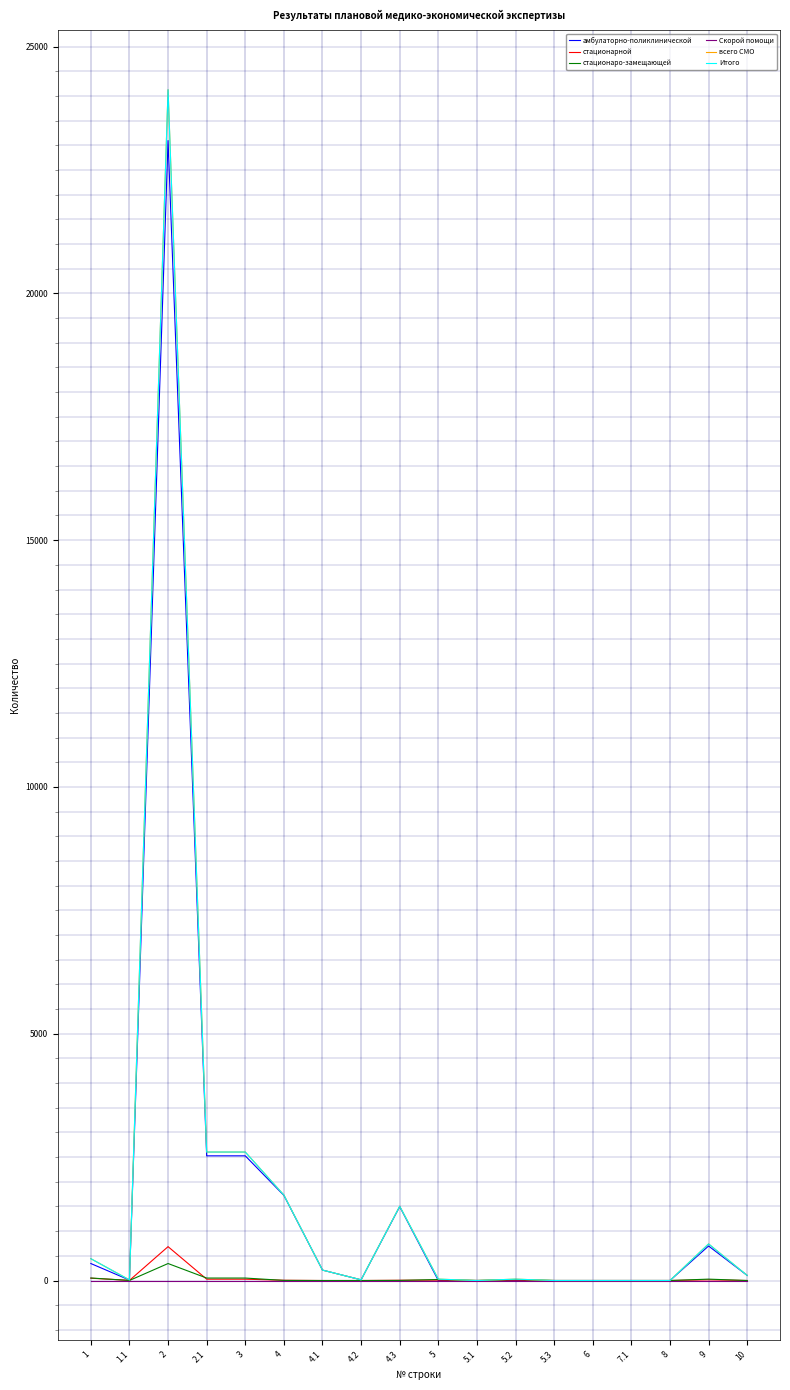

Is this an area chart (filled region under the line)?

No